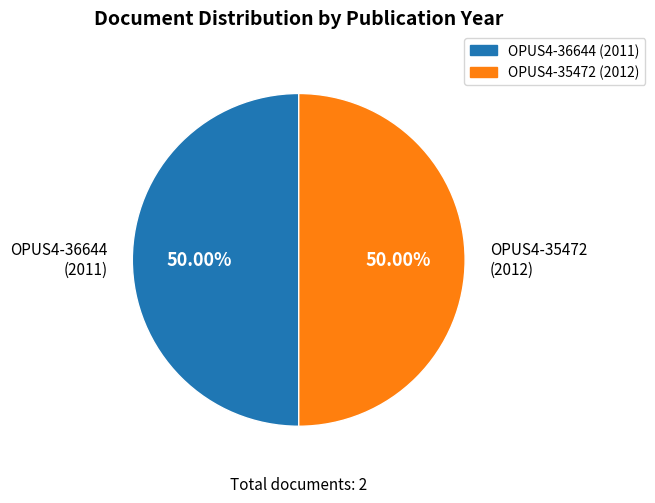

Approximately how many times larger is the value at OPUS4-36644 (2011) compared to OPUS4-35472 (2012)?

1.0